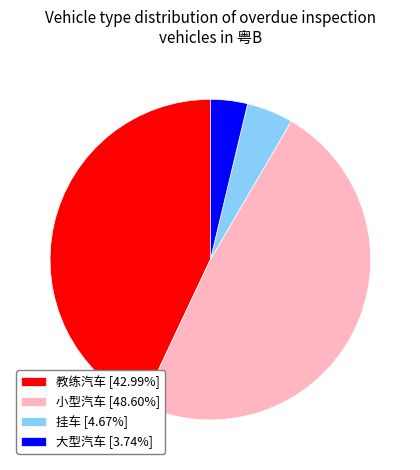

How many slices are in this pie chart?

4